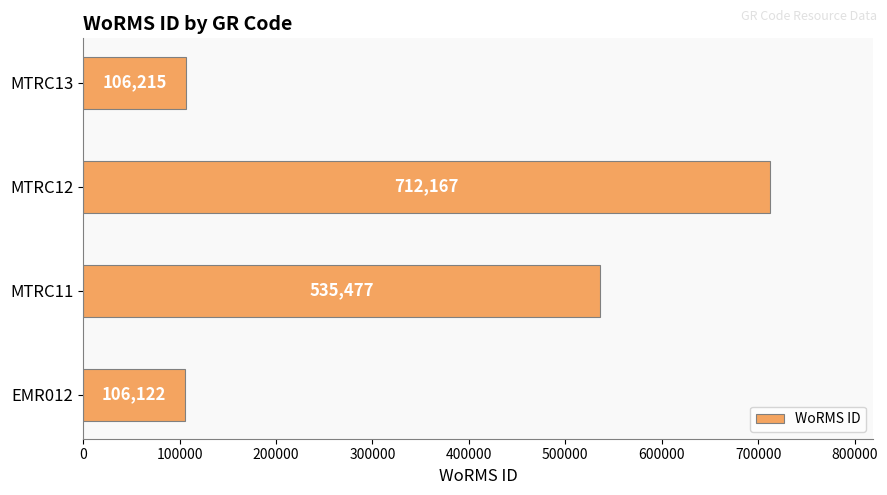

What is the smallest value displayed?

106122